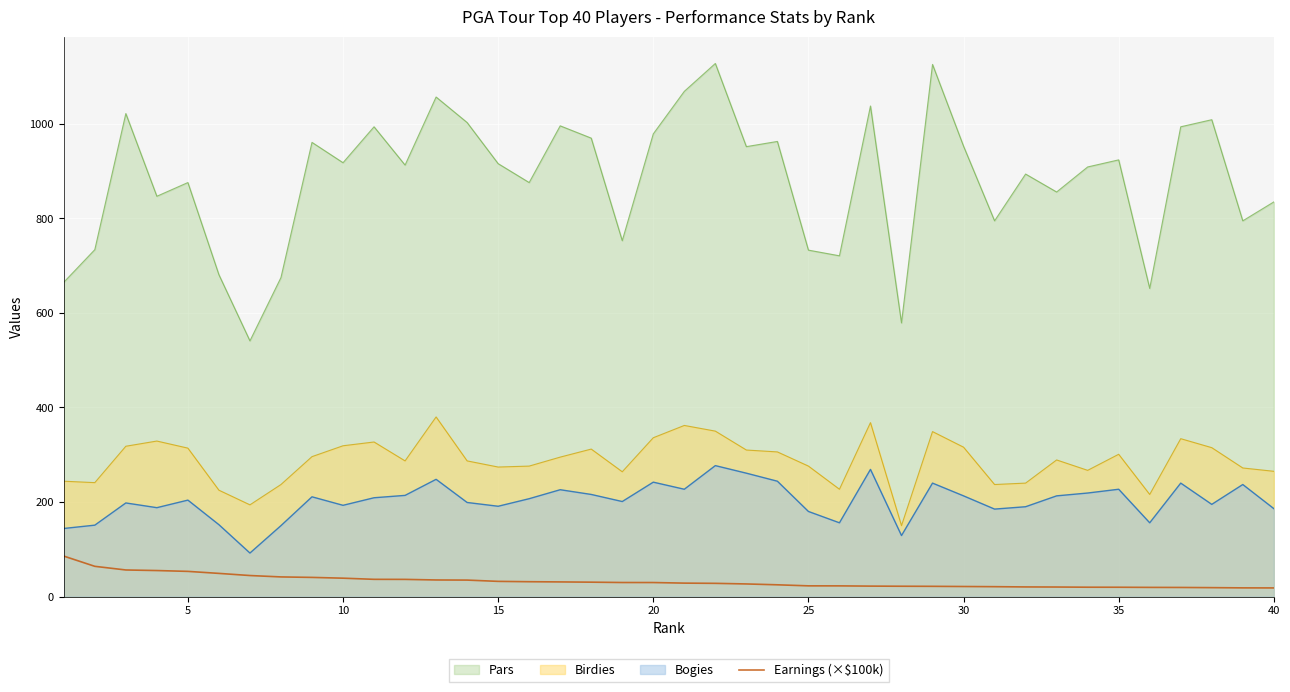

What is the difference between the maximum and minimum values in the Birdies series?

230.0